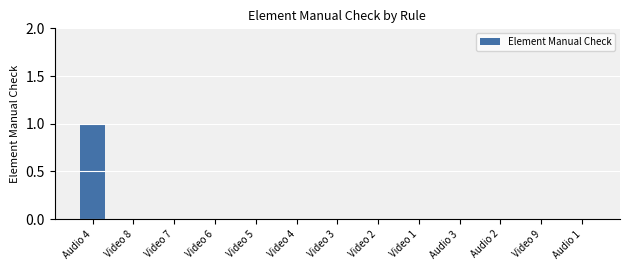

Reading left to right, what are all the values shown in this chart?

Audio 4=1	Video 8=0	Video 7=0	Video 6=0	Video 5=0	Video 4=0	Video 3=0	Video 2=0	Video 1=0	Audio 3=0	Audio 2=0	Video 9=0	Audio 1=0